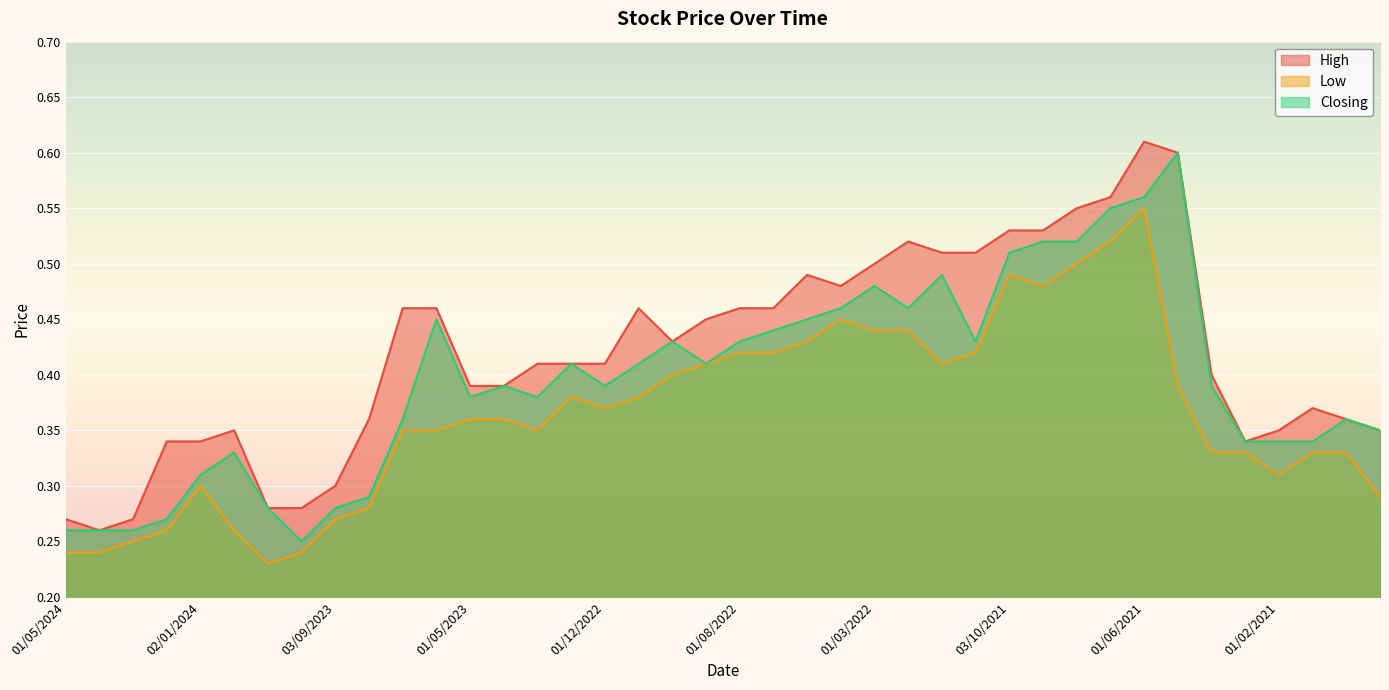

At how many categories does at least one series exceed 0?

40